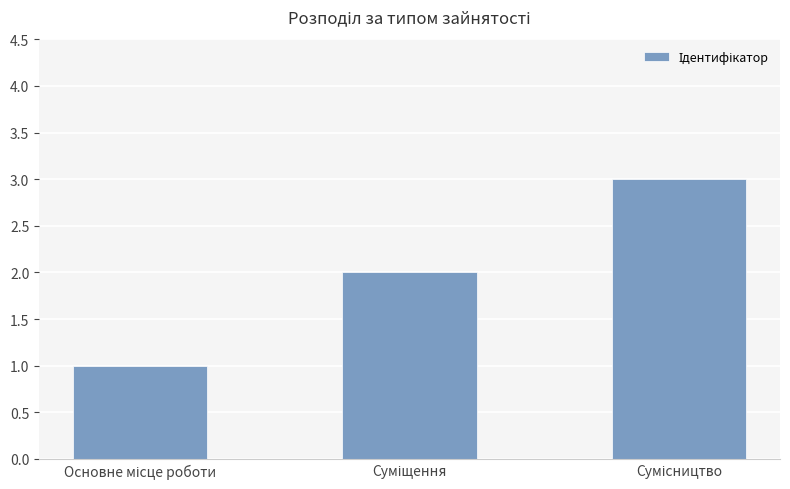

What is the maximum value shown in the chart?

3